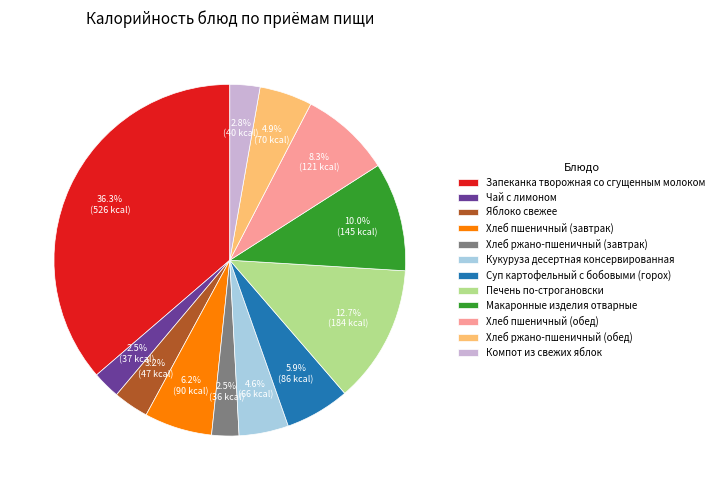

Approximately how many times larger is the value at Запеканка творожная со сгущенным молоком compared to Макаронные изделия отварные?

3.6